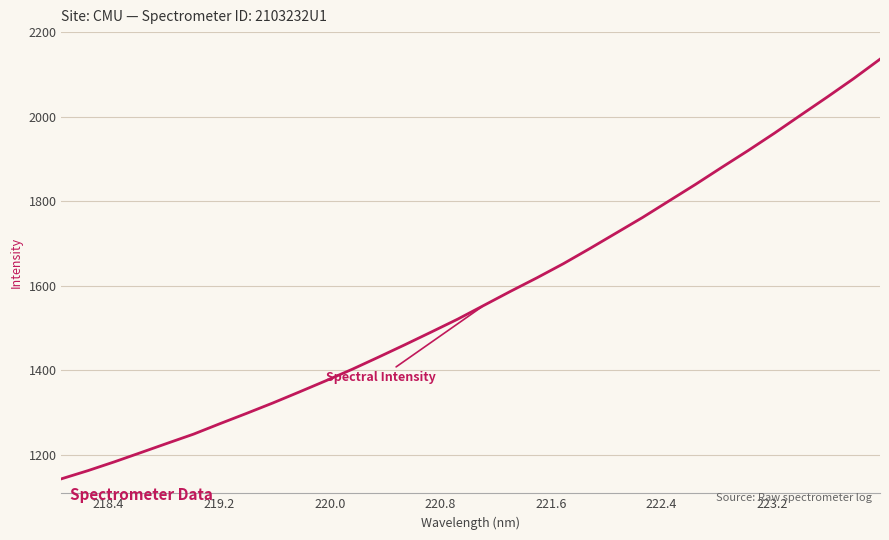

What is the difference between the maximum and second lowest values?

974.0